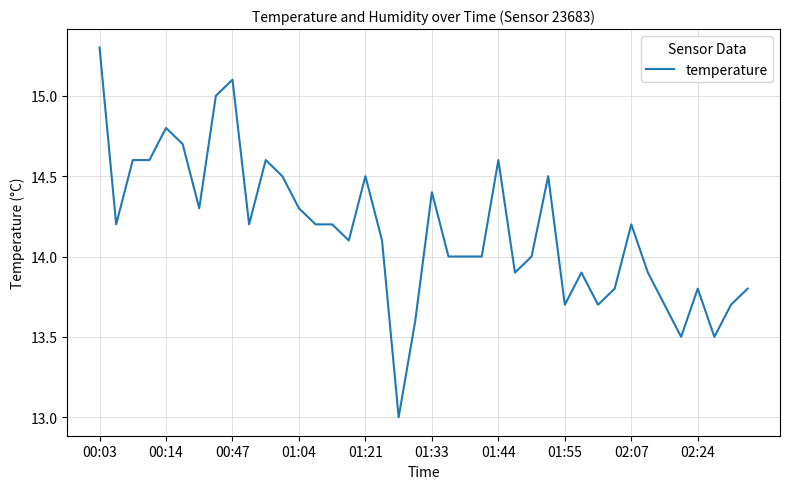

What is the minimum value shown in the chart?

13.0